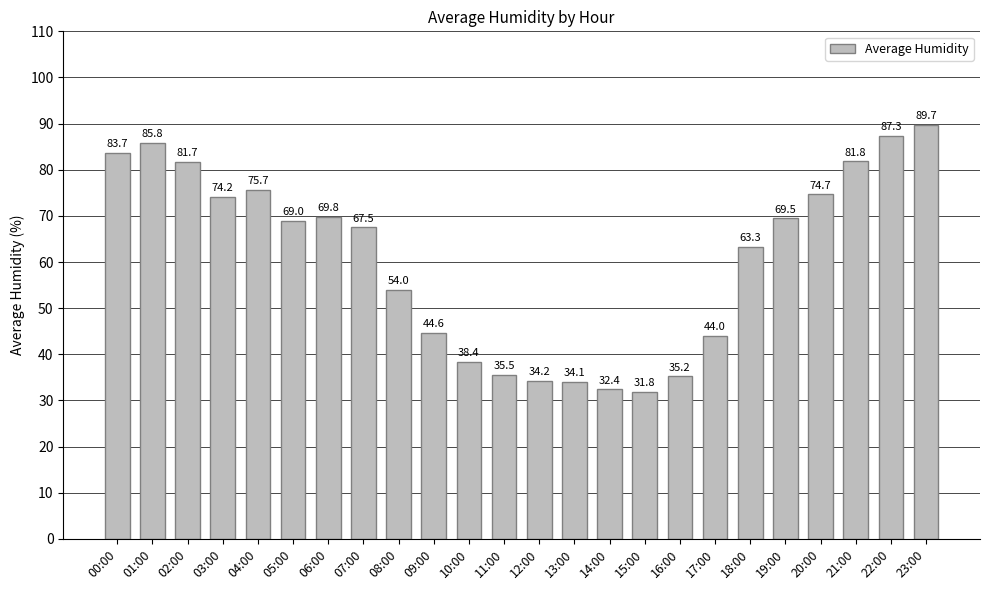

Rank the categories by value from highest to lowest.

23:00, 22:00, 01:00, 00:00, 21:00, 02:00, 04:00, 20:00, 03:00, 06:00, 19:00, 05:00, 07:00, 18:00, 08:00, 09:00, 17:00, 10:00, 11:00, 16:00, 12:00, 13:00, 14:00, 15:00